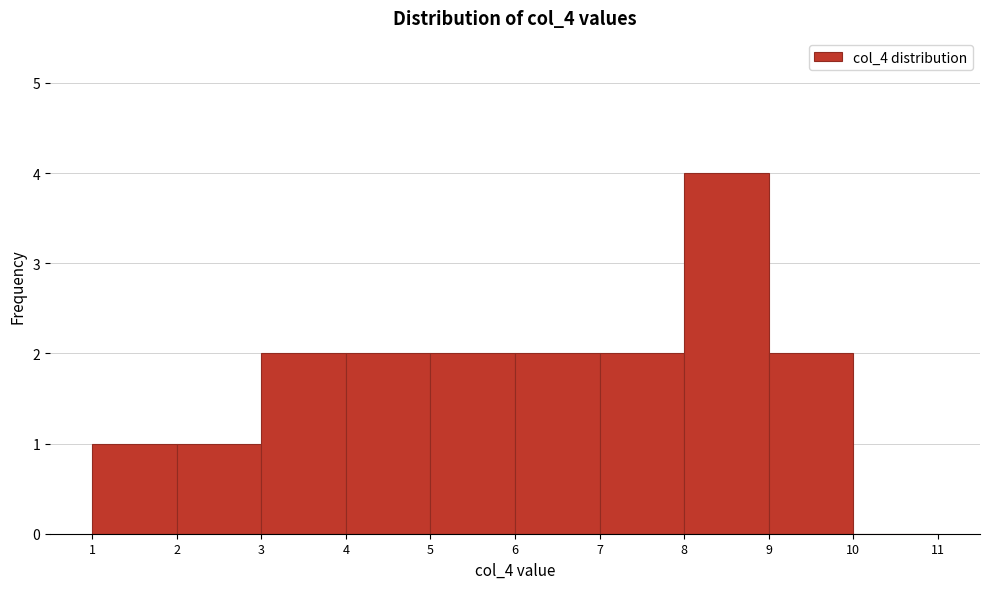

Reading left to right, transcribe this chart: for each bar, give the range it covers on the x-axis and its height. The values are not printed on the chart, so give them approximately, as read against the axis.

1 to 2: 1
2 to 3: 1
3 to 4: 2
4 to 5: 2
5 to 6: 2
6 to 7: 2
7 to 8: 2
8 to 9: 4
9 to 10: 2
10 to 11: 0